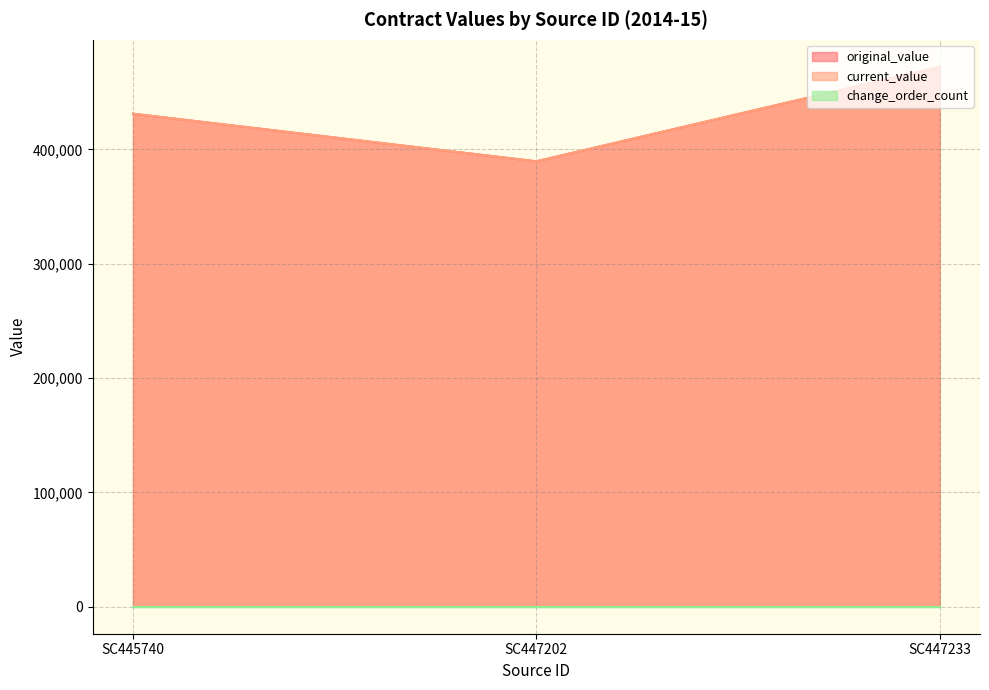

Which series has the largest total across all categories?

original_value